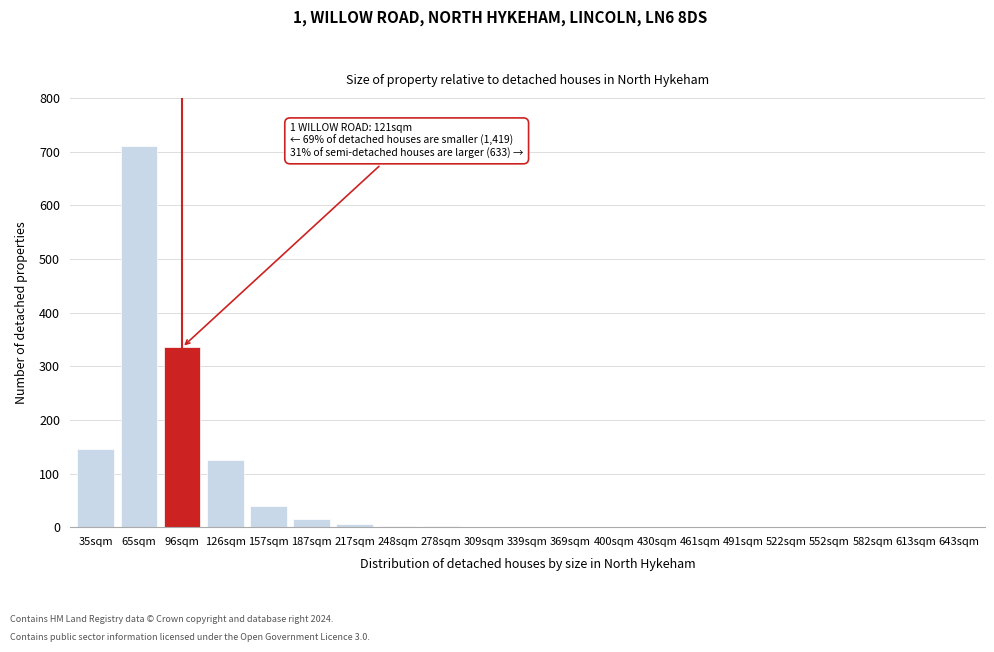

Which has a higher value, 157sqm or 65sqm?

65sqm